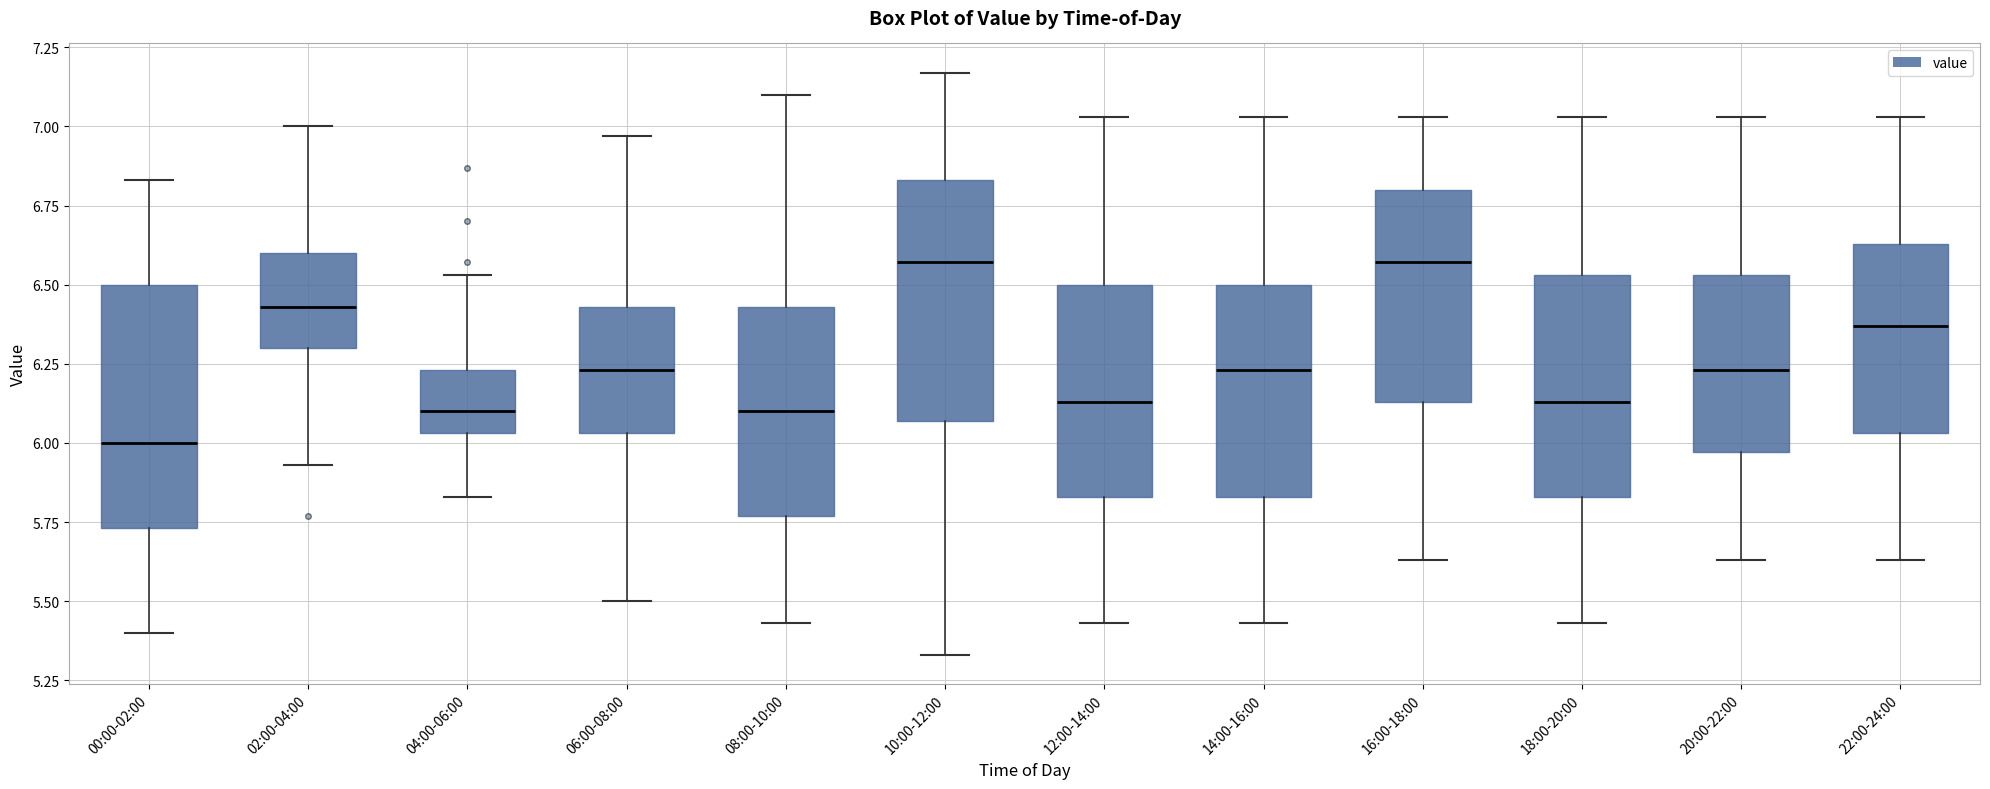

Reading left to right, transcribe this box plot: for each box, give where its median line is, the range the box spans, and where its two whiskers end, as read against the y-axis. The values are not printed on the chart, so give them approximately, as read against the axis.

00:00-02:00: median 6.00, box 5.75 to 6.50, whiskers 5.40 to 6.85
02:00-04:00: median 6.45, box 6.30 to 6.60, whiskers 5.95 to 7.00
04:00-06:00: median 6.10, box 6.05 to 6.25, whiskers 5.85 to 6.55
06:00-08:00: median 6.25, box 6.05 to 6.45, whiskers 5.50 to 6.95
08:00-10:00: median 6.10, box 5.75 to 6.45, whiskers 5.45 to 7.10
10:00-12:00: median 6.55, box 6.05 to 6.85, whiskers 5.35 to 7.15
12:00-14:00: median 6.15, box 5.85 to 6.50, whiskers 5.45 to 7.05
14:00-16:00: median 6.25, box 5.85 to 6.50, whiskers 5.45 to 7.05
16:00-18:00: median 6.55, box 6.15 to 6.80, whiskers 5.65 to 7.05
18:00-20:00: median 6.15, box 5.85 to 6.55, whiskers 5.45 to 7.05
20:00-22:00: median 6.25, box 5.95 to 6.55, whiskers 5.65 to 7.05
22:00-24:00: median 6.35, box 6.05 to 6.65, whiskers 5.65 to 7.05